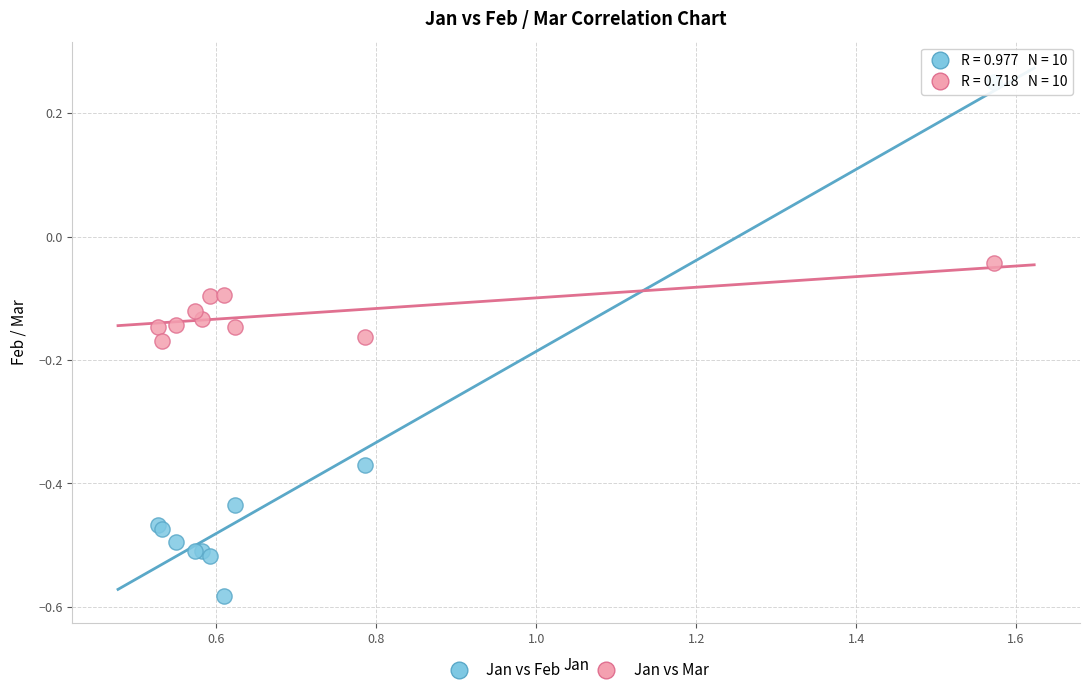

What are all the series names shown in the legend?

Jan vs Feb, Jan vs Mar